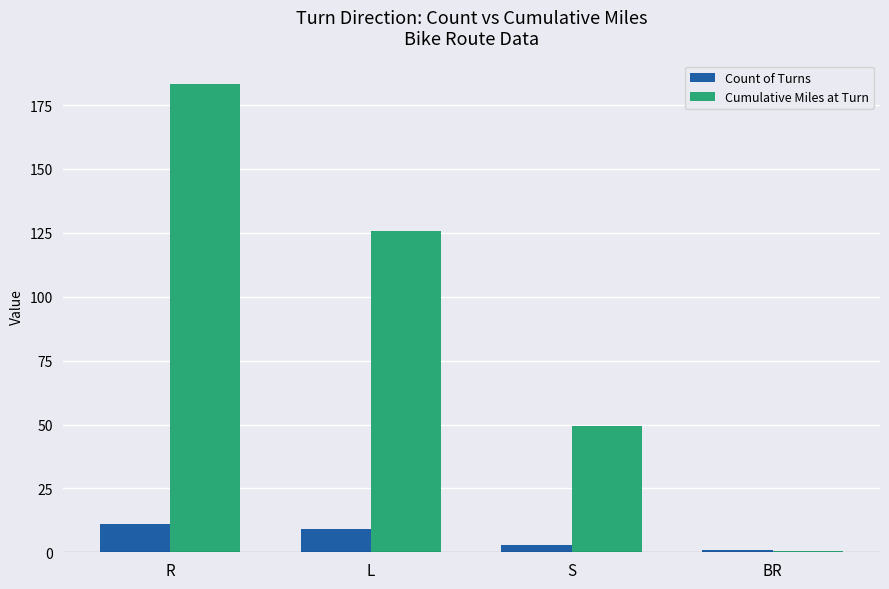

The value of Count of Turns at R is 11.0. True or false?

True